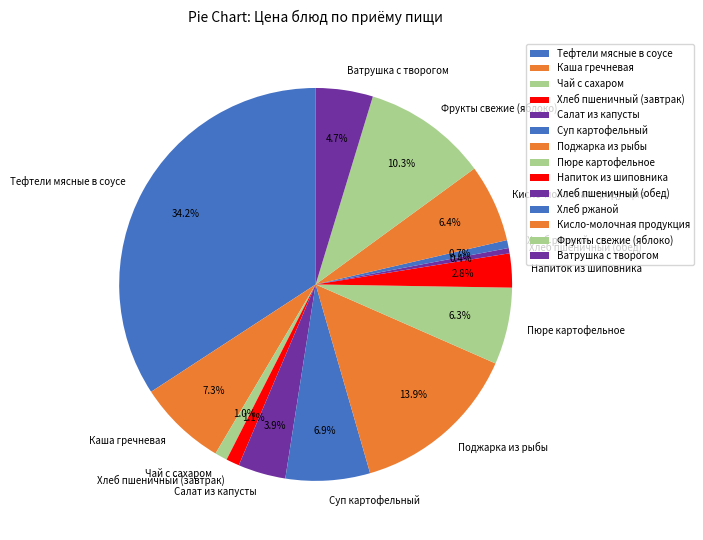

What percentage is the Ватрушка с творогом slice, to the nearest percent?

5%